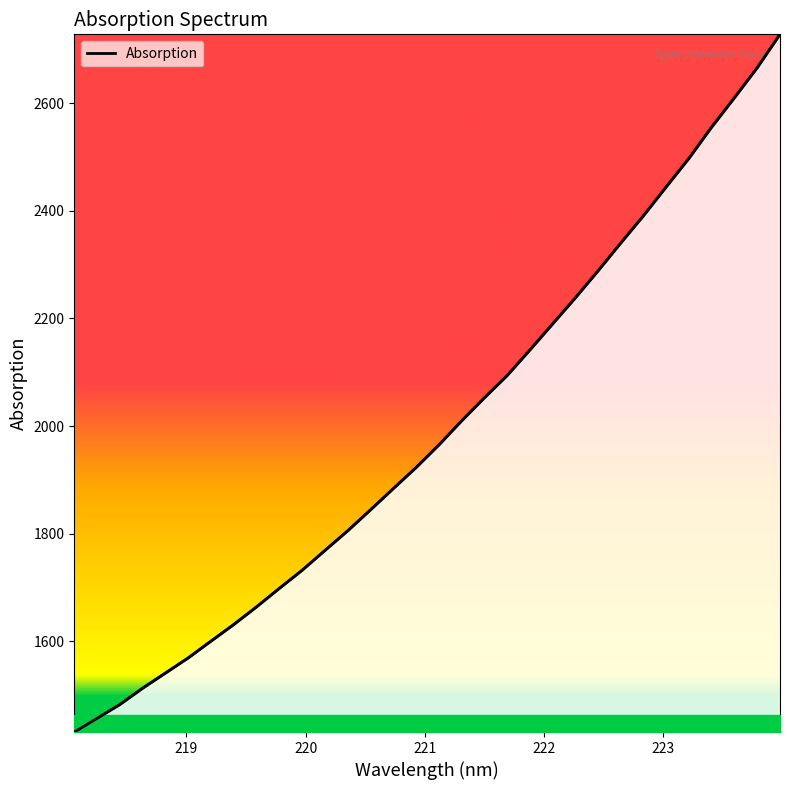

What is the maximum value shown in the chart?

2728.1